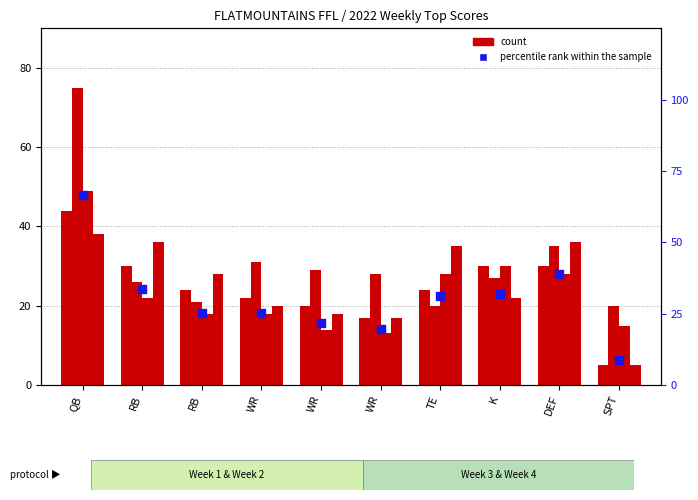

Which series has the largest total across all categories?

Week 2